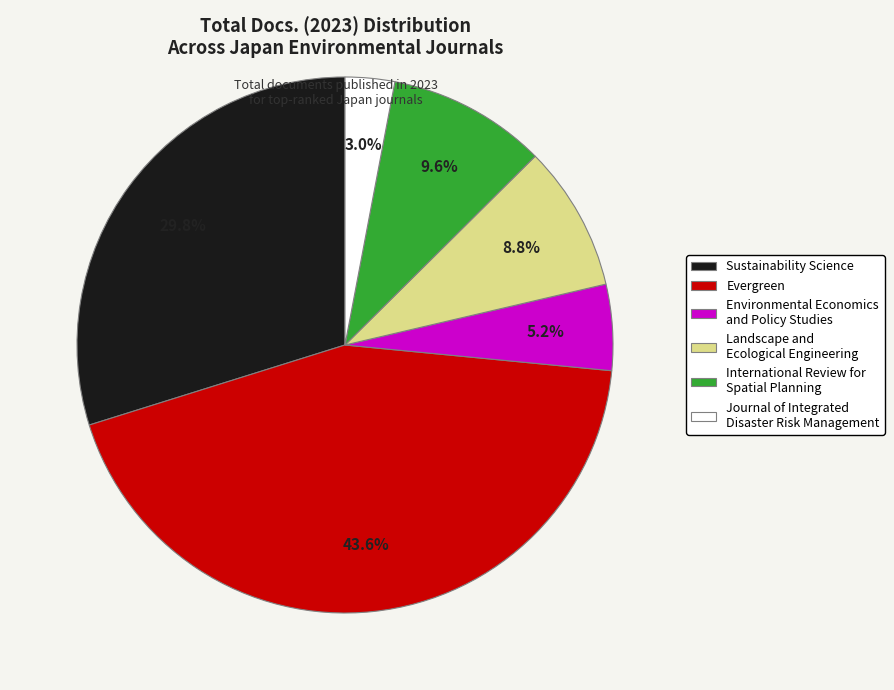

Does any single category account for the majority?

No